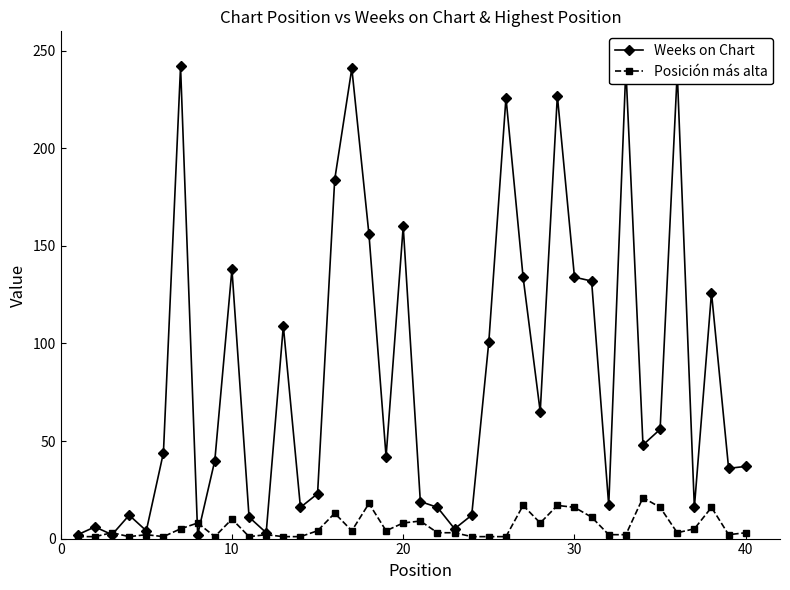

What is the greatest value displayed?

242